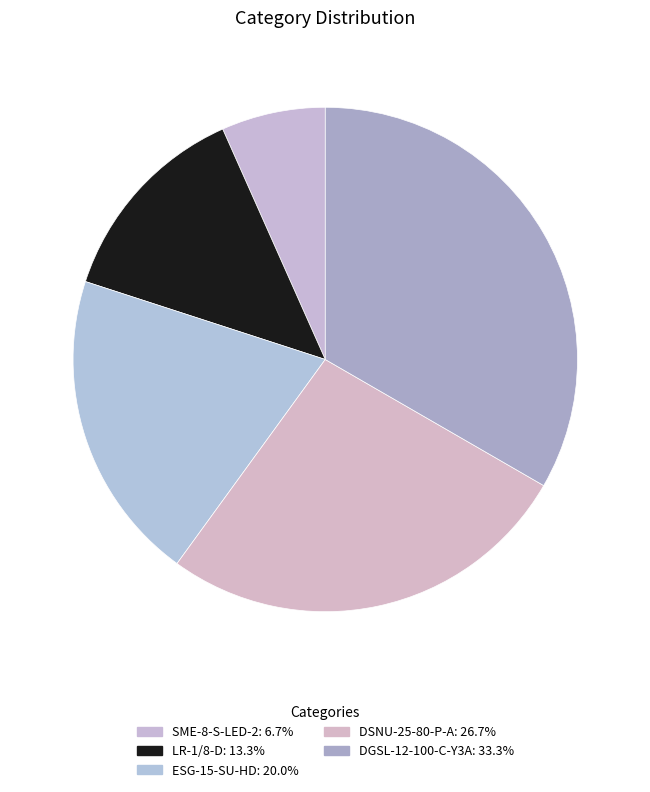

Which category has the biggest portion of the pie?

DGSL-12-100-C-Y3A